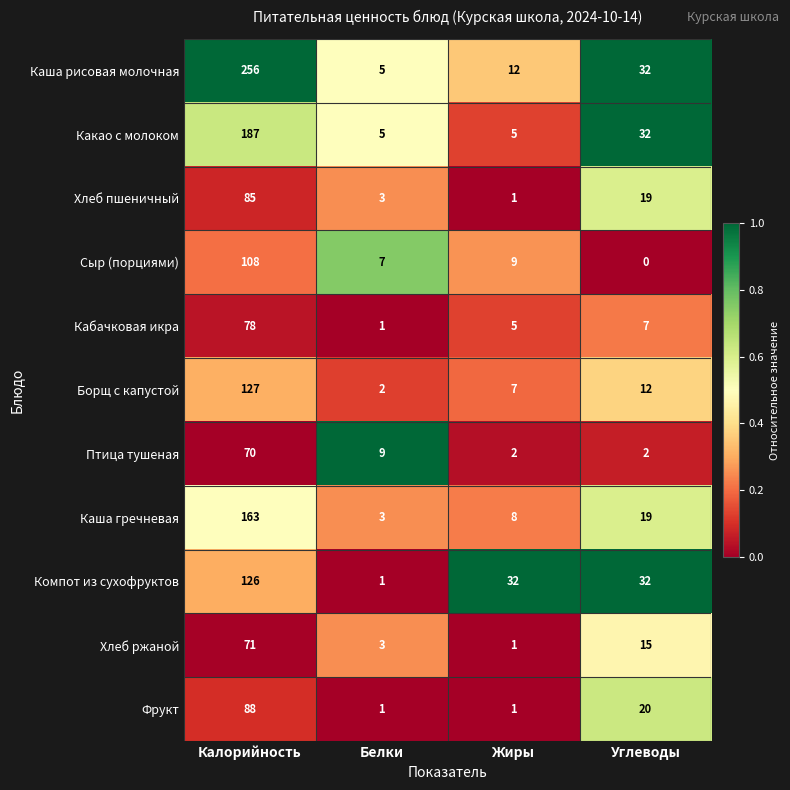

What is the sum of all Фрукт values?

110